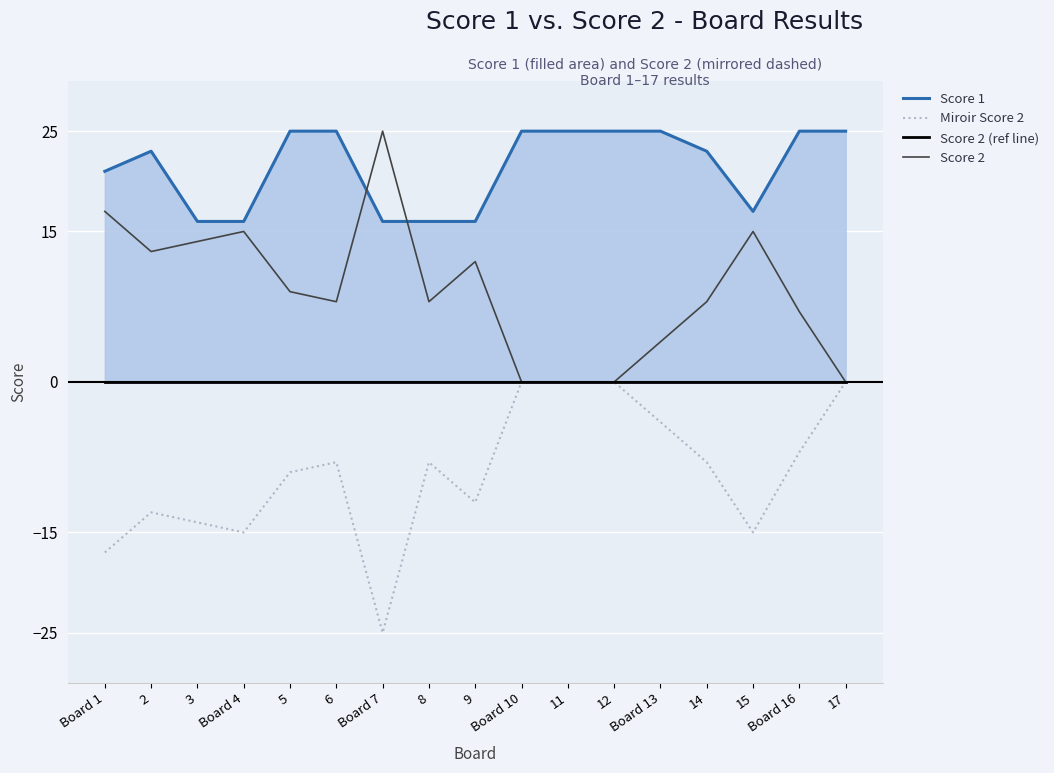

Which category has the highest value across all series?

5